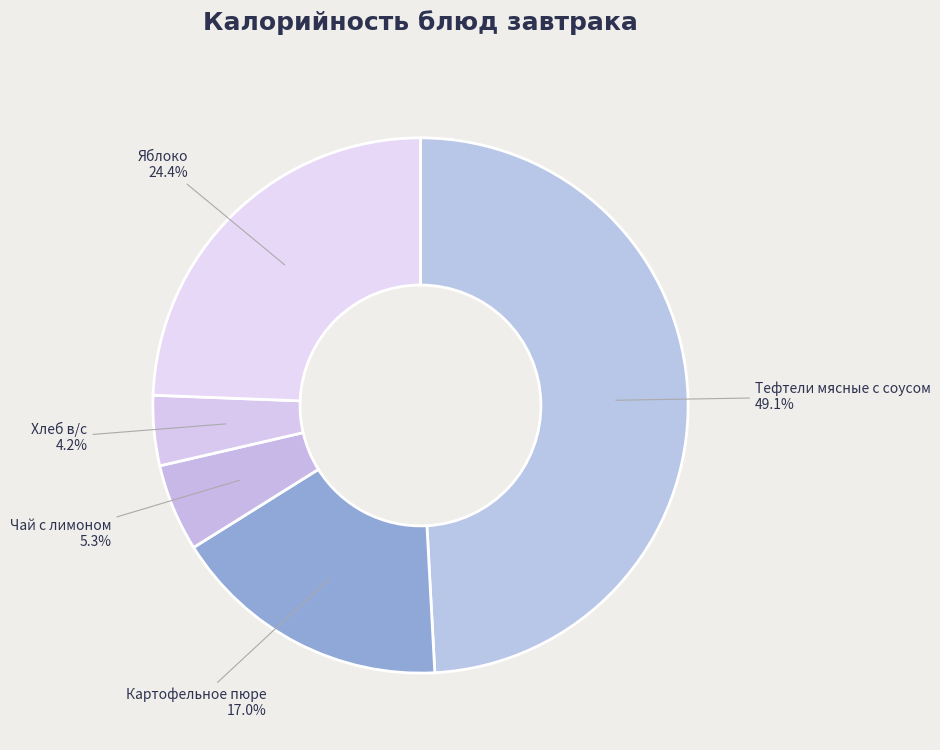

What portion of the pie excludes Чай с лимоном?

94.7%